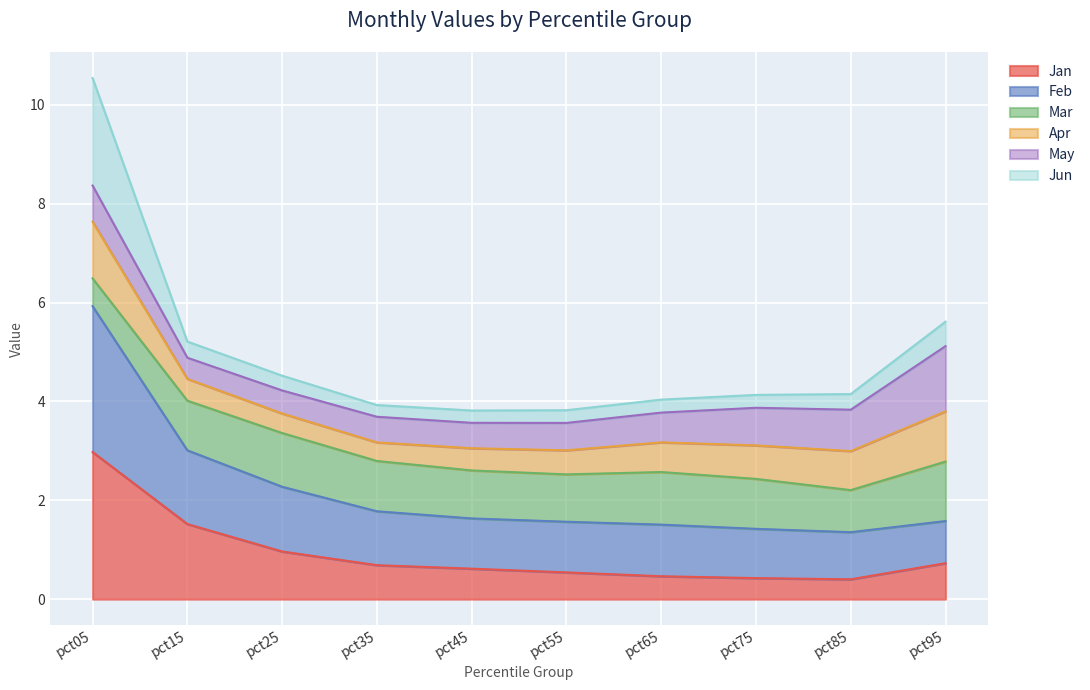

Where does the Jun series first go above 4?

pct05